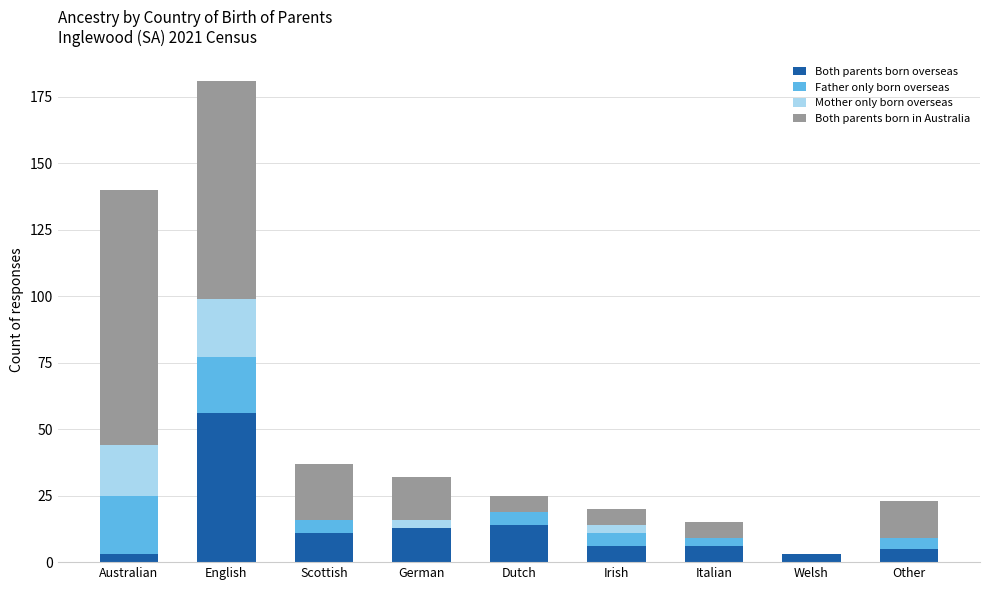

How many data points does each series have?

9